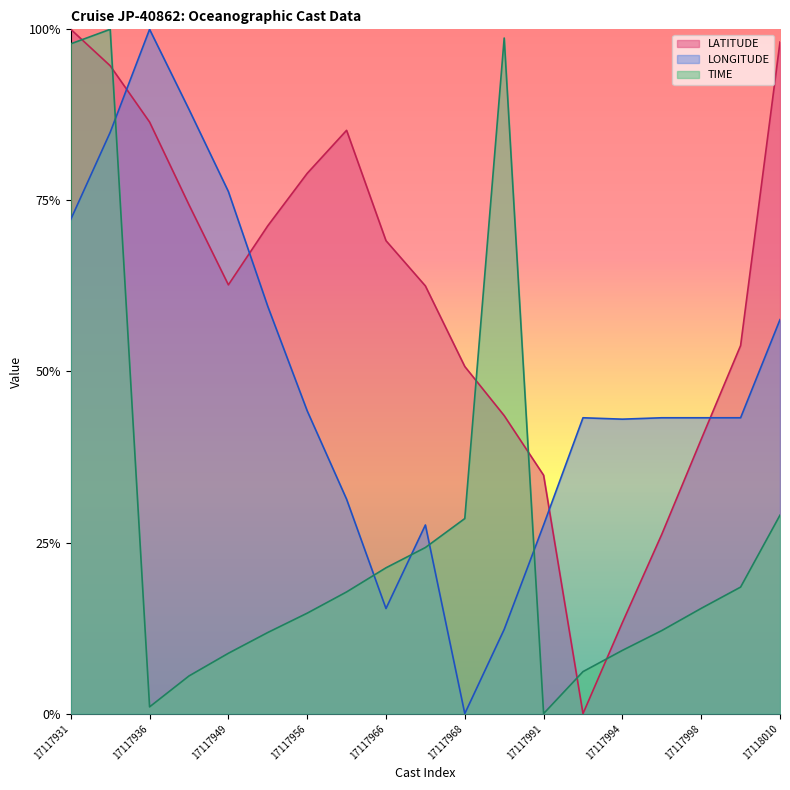

List the series in order of their overall mean, lowest first.

TIME, LONGITUDE, LATITUDE